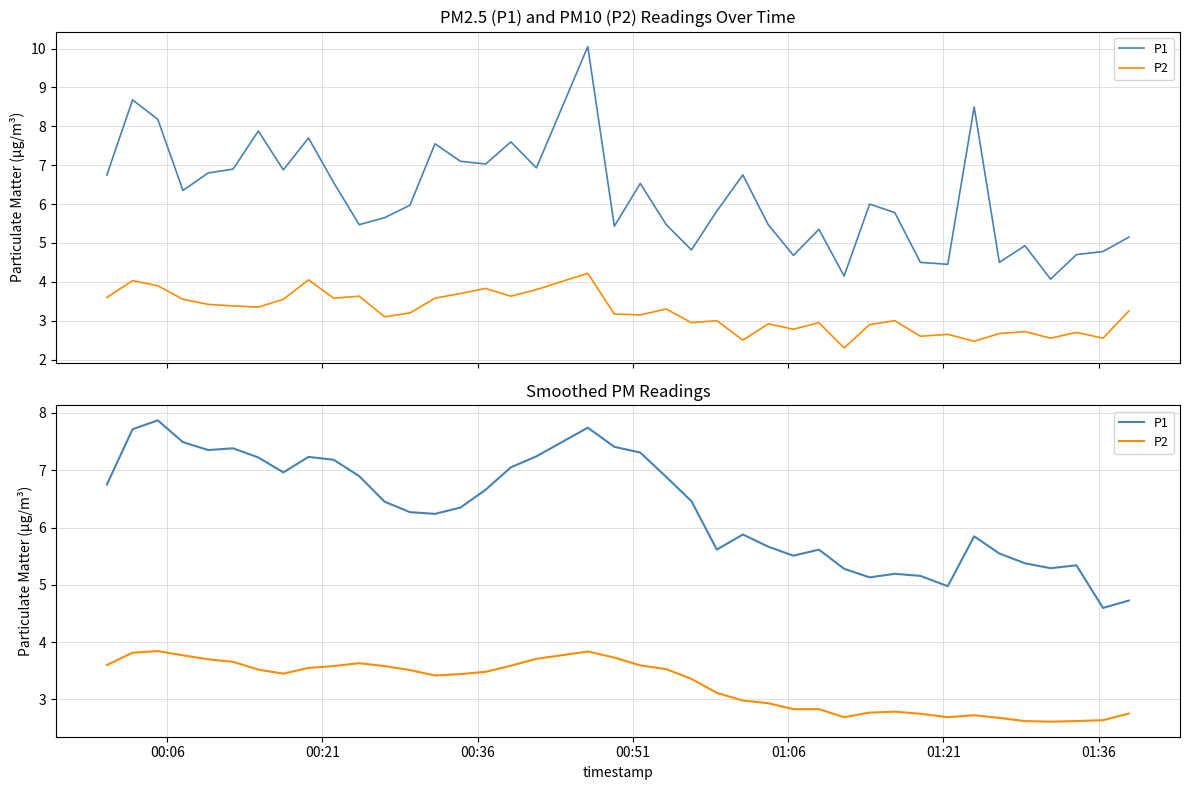

How many values in the P2 series exceed 3?

24